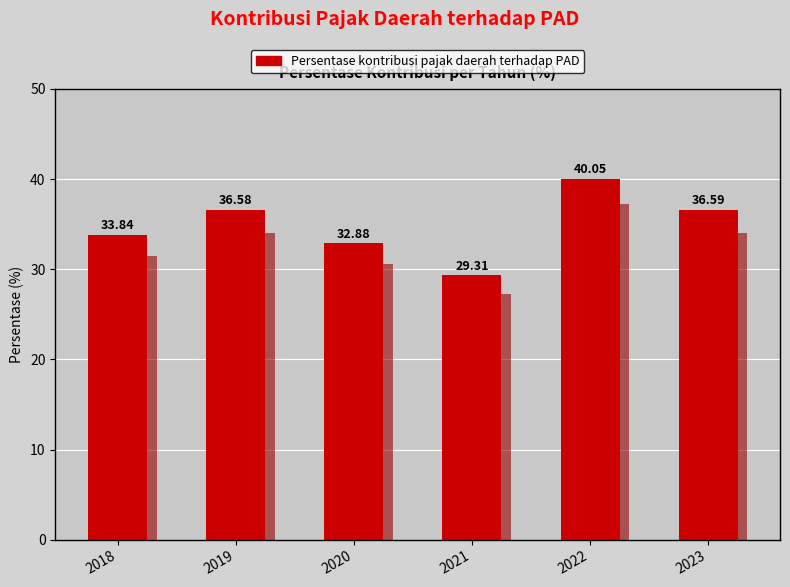

How many data points are above 36?

3